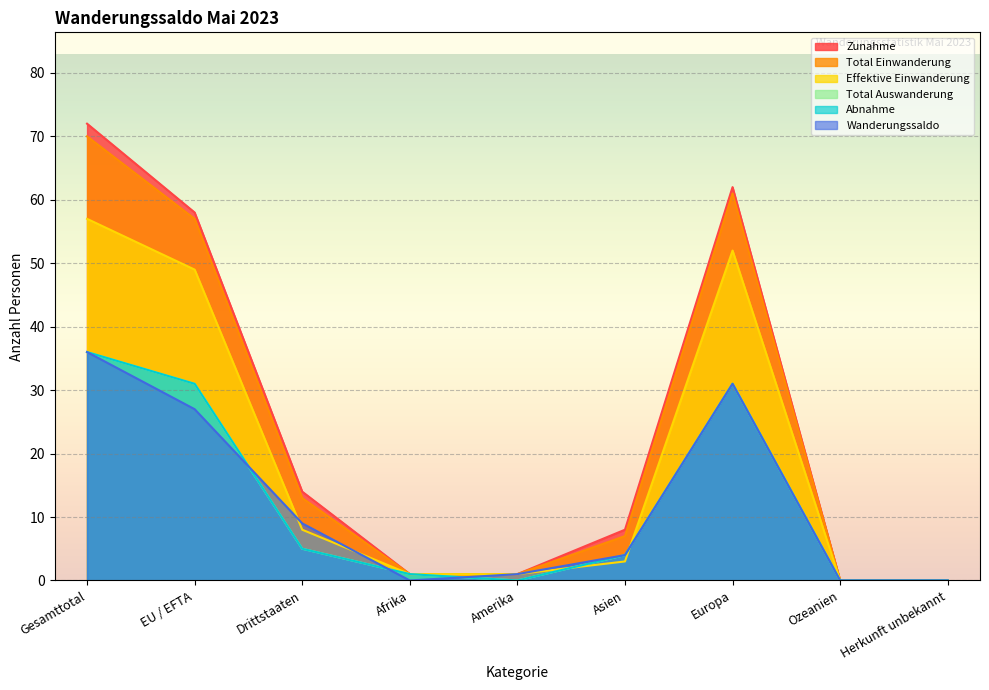

At which label does Zunahme reach its minimum?

Ozeanien